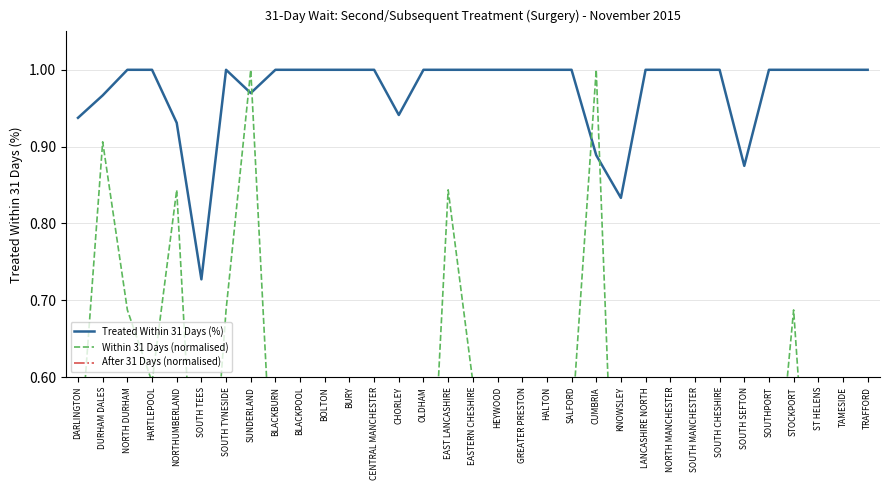

Which label corresponds to the largest value in the chart?

NORTH DURHAM